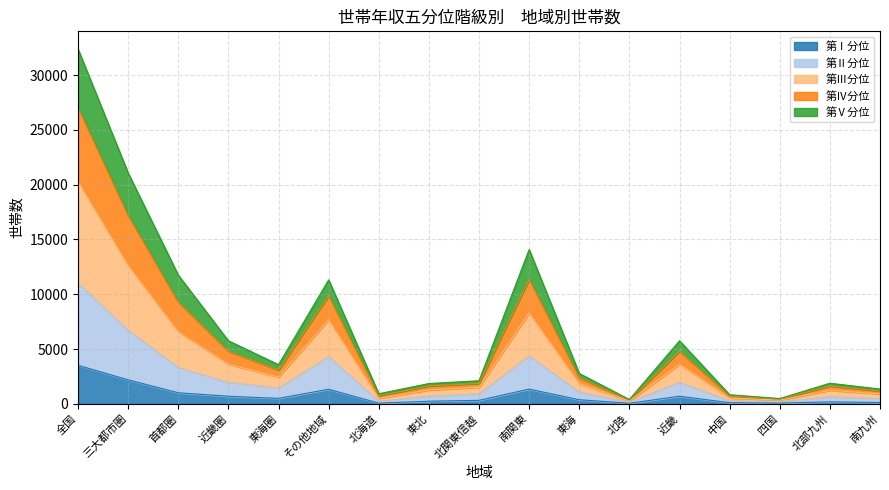

Which category has the highest value in the 第Ⅰ分位 series?

全国